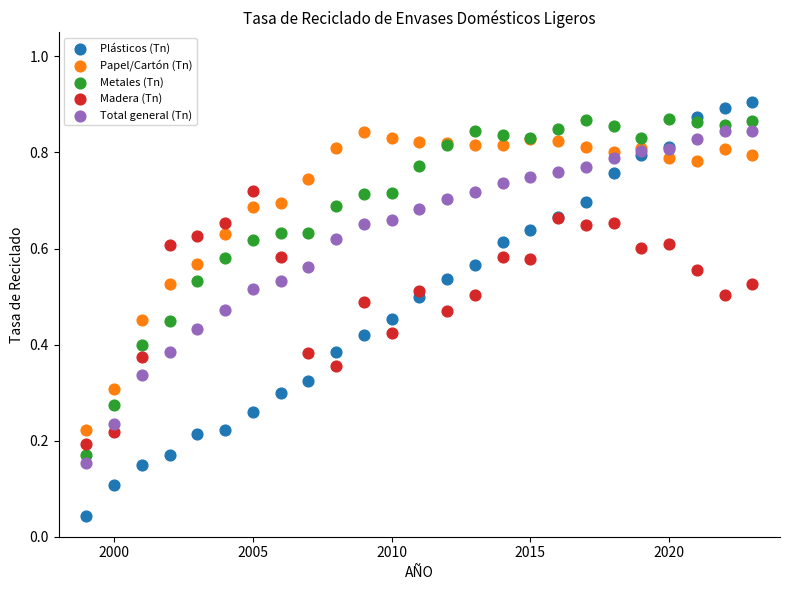

Which series has the largest Y range (max minus min)?

Plásticos (Tn)